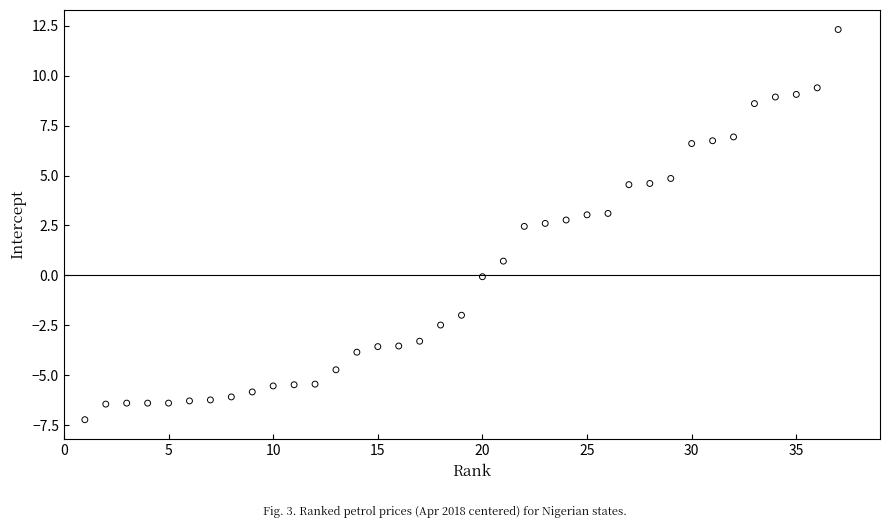

What is the range of X values (max minus min)?

36.0